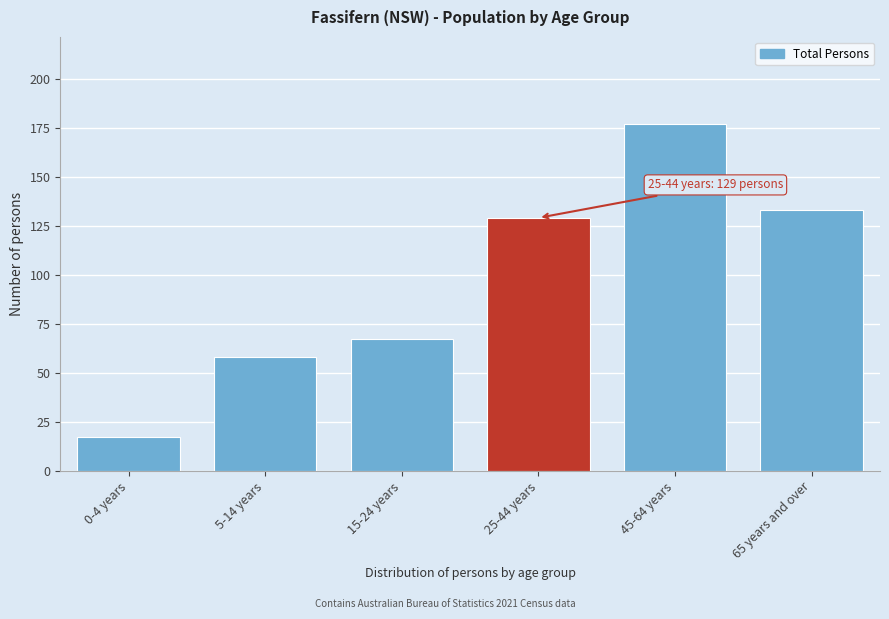

Reading left to right, what are all the values shown in this chart?

17	58	67	129	177	133